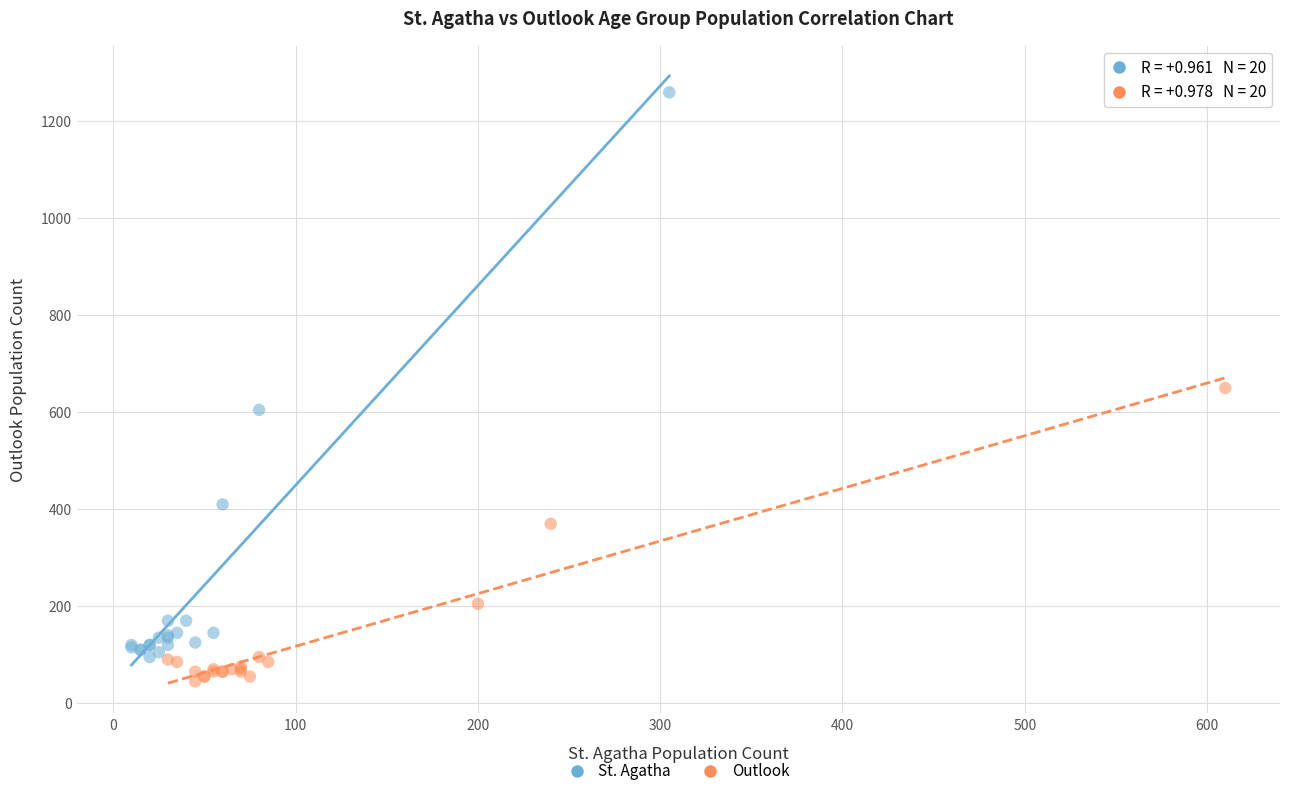

Which series has the widest spread of Y values?

St. Agatha